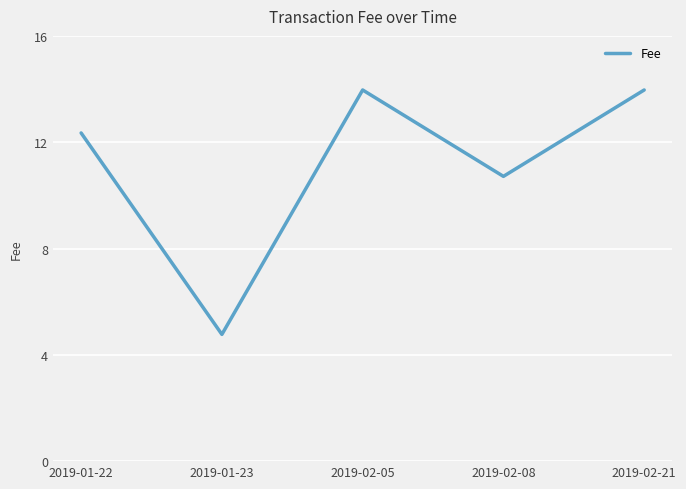

Reading right to left, list all the values displayed in this chart.

2019-02-21=14.0	2019-02-08=10.7	2019-02-05=14.0	2019-01-23=4.8	2019-01-22=12.3